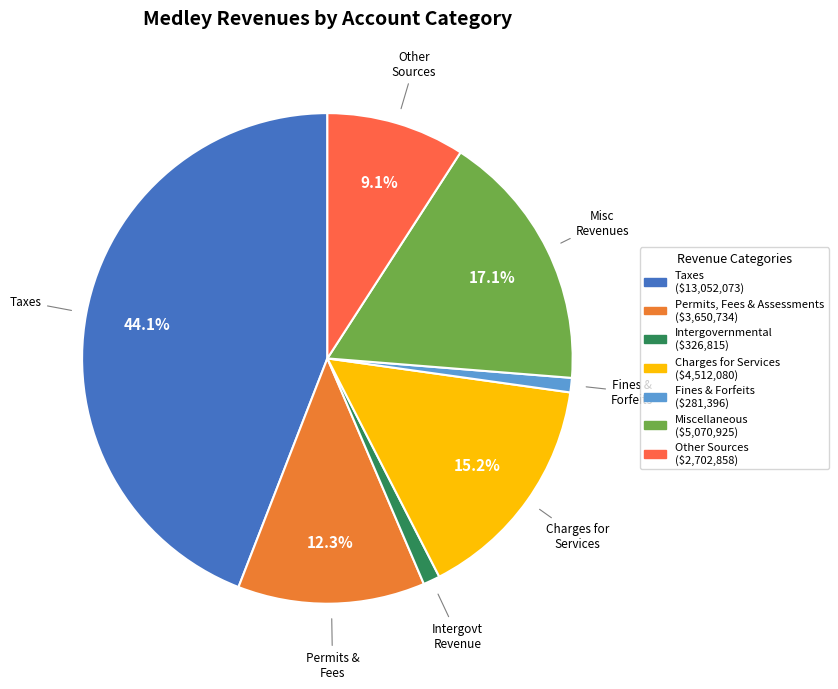

How many slices are in this pie chart?

7